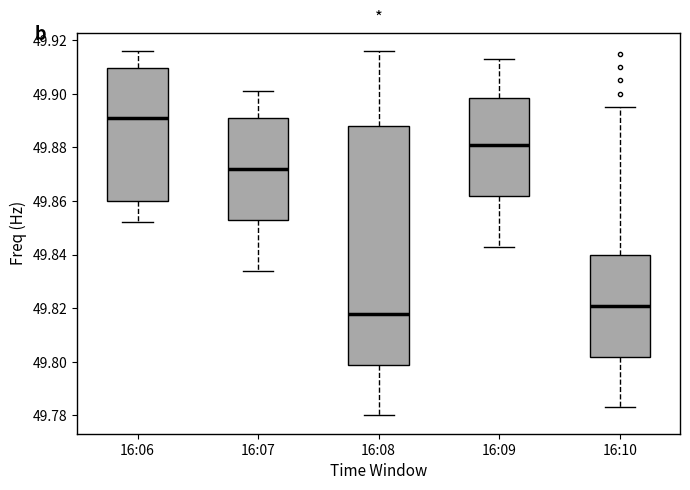

Where does the upper whisker of the box for 16:09 end on the y-axis? The values are not printed on the chart, so give them approximately, as read against the axis.

49.914